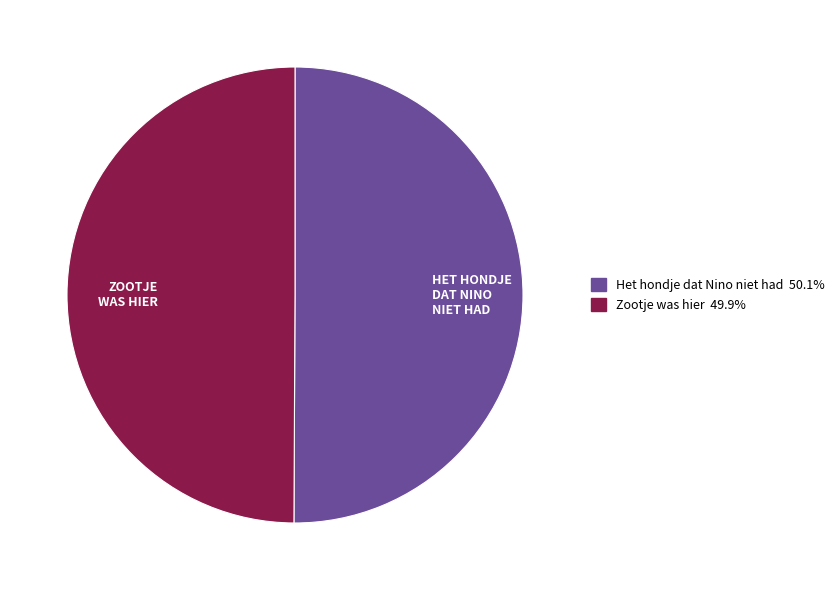

The Het hondje dat Nino niet had slice represents 50% of the pie. True or false?

True